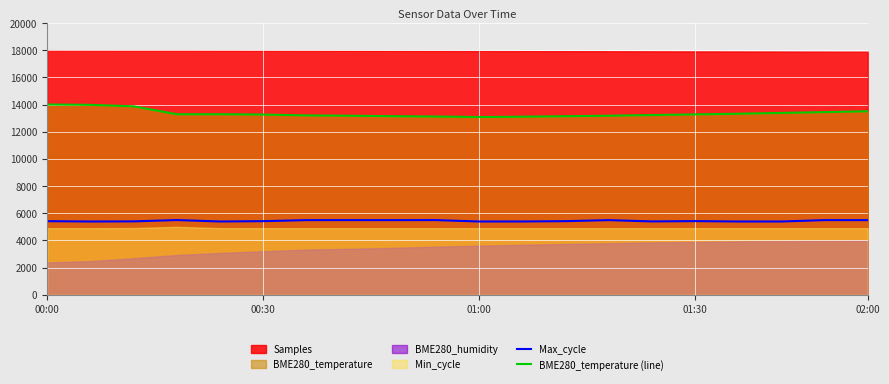

At which category is the sum across all series the highest?

00:00